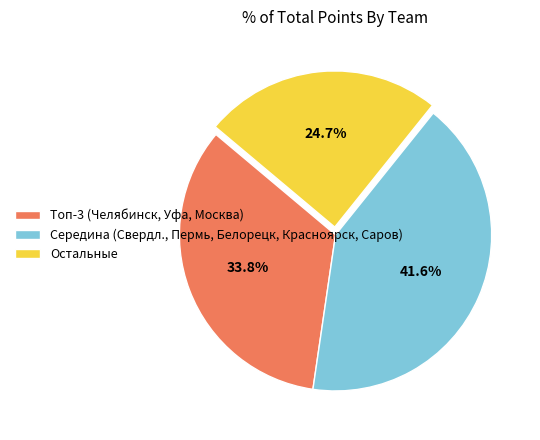

Is there any slice that represents more than half of the pie?

No